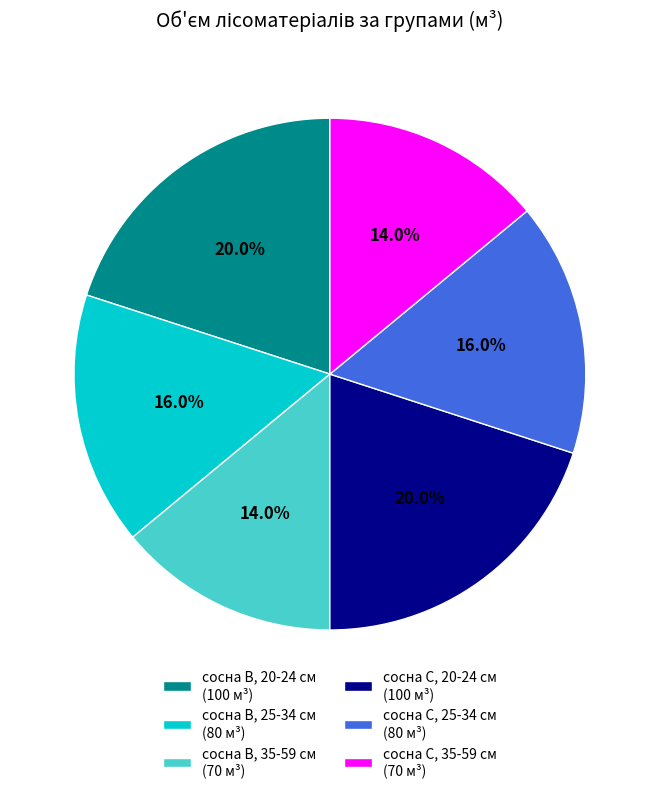

Approximately how many times larger is the value at сосна С, 25-34 см (80 м³) compared to сосна С, 35-59 см (70 м³)?

1.1